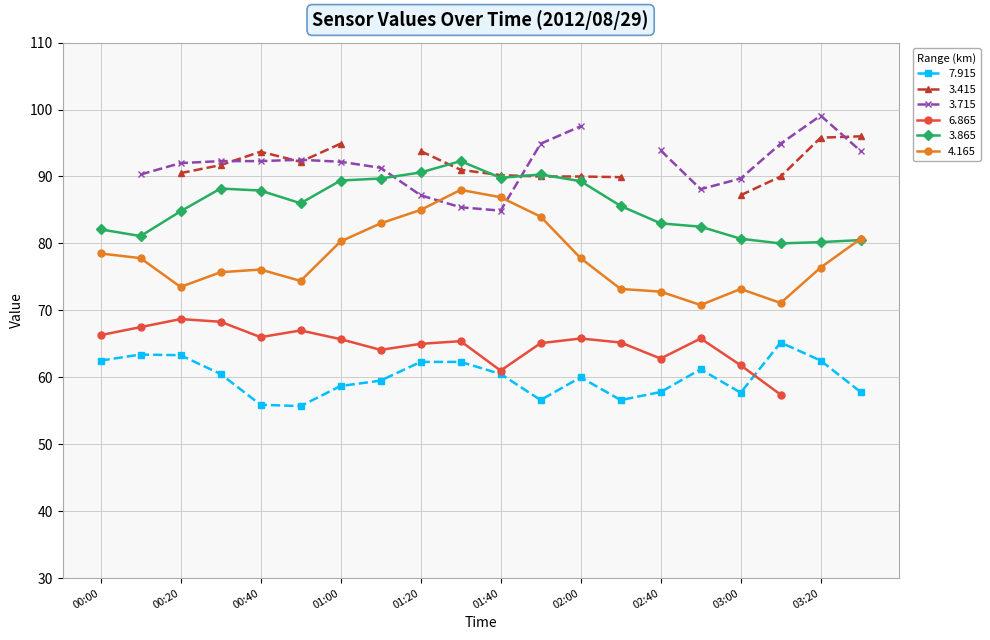

At which label does   3.865 reach its peak?

01:30